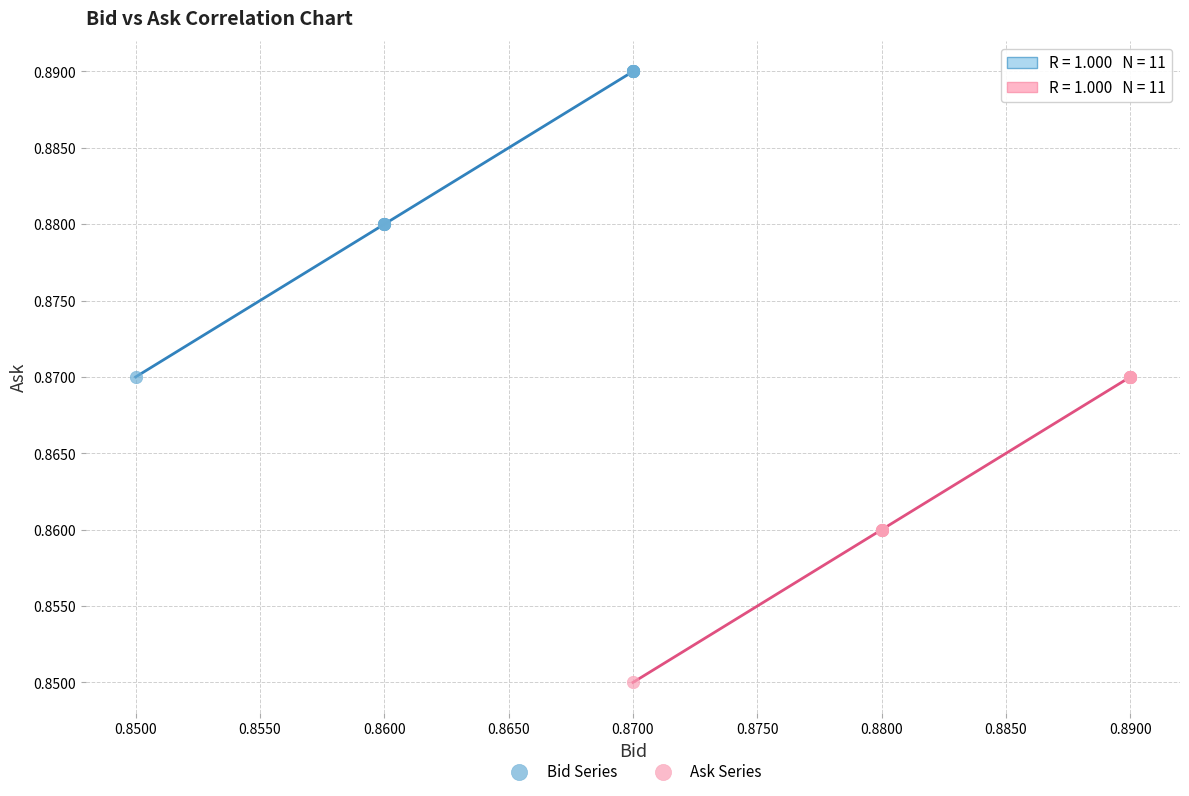

Which series contains the highest Y value?

Bid Series